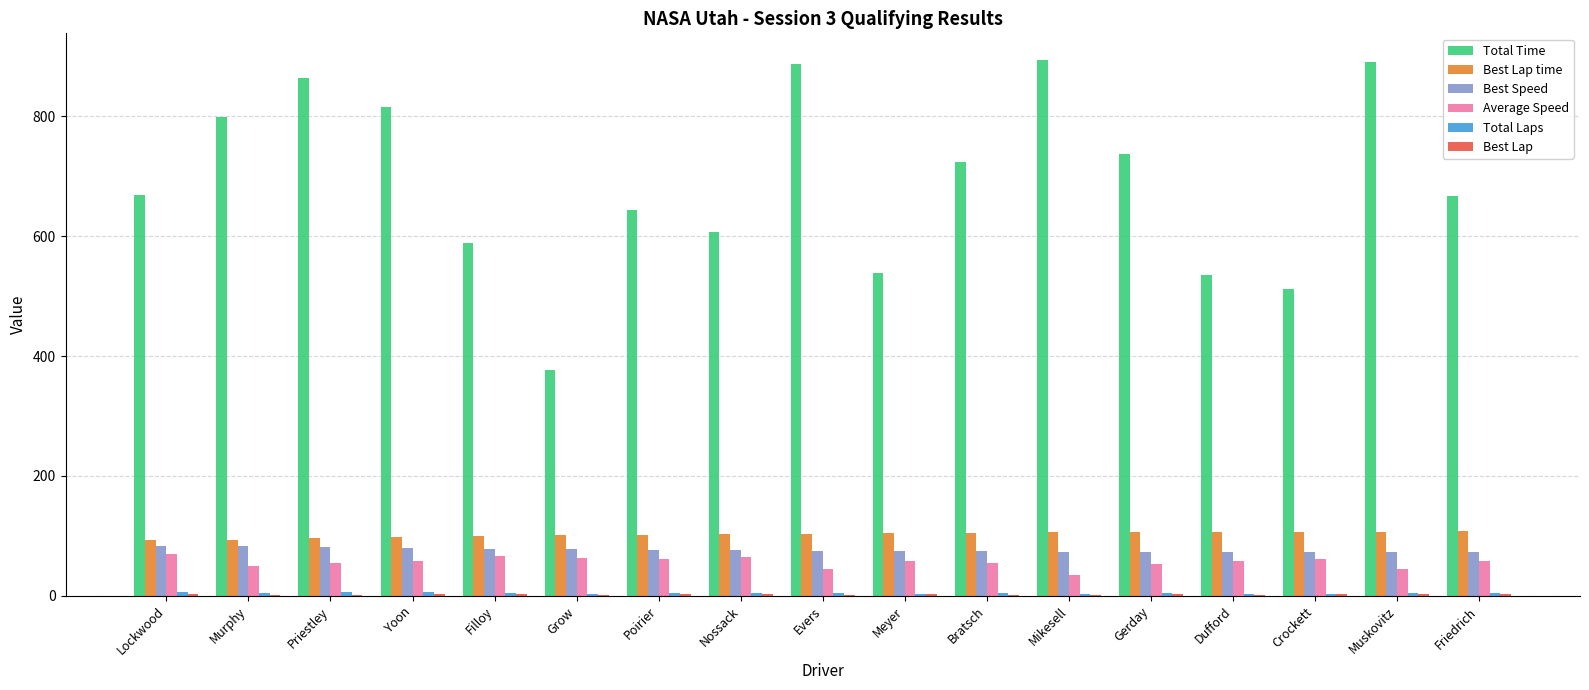

What is the maximum value for Best Speed?

83.8